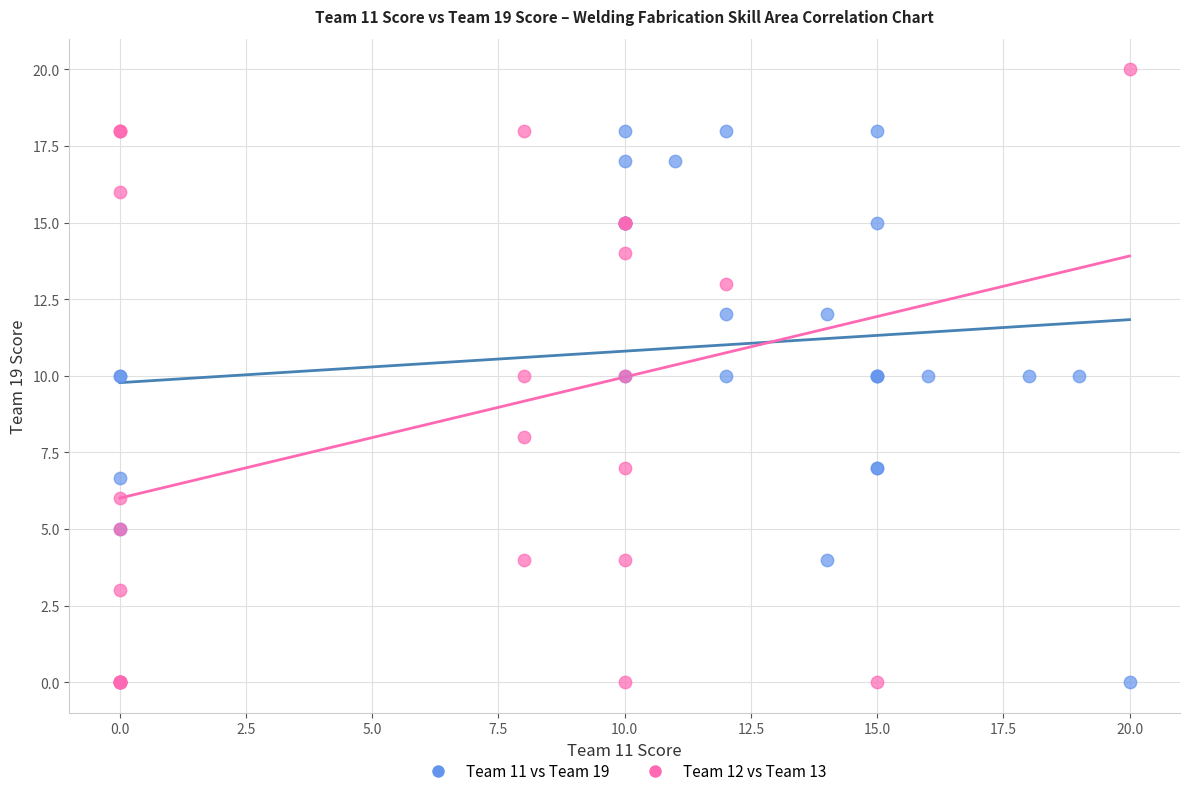

Which series has the largest Y range (max minus min)?

Team 12 vs Team 13